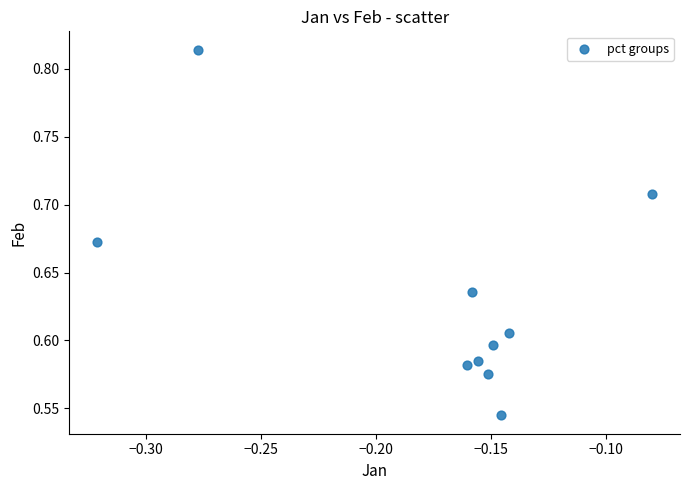

What is the range of Y values (max minus min)?

0.3